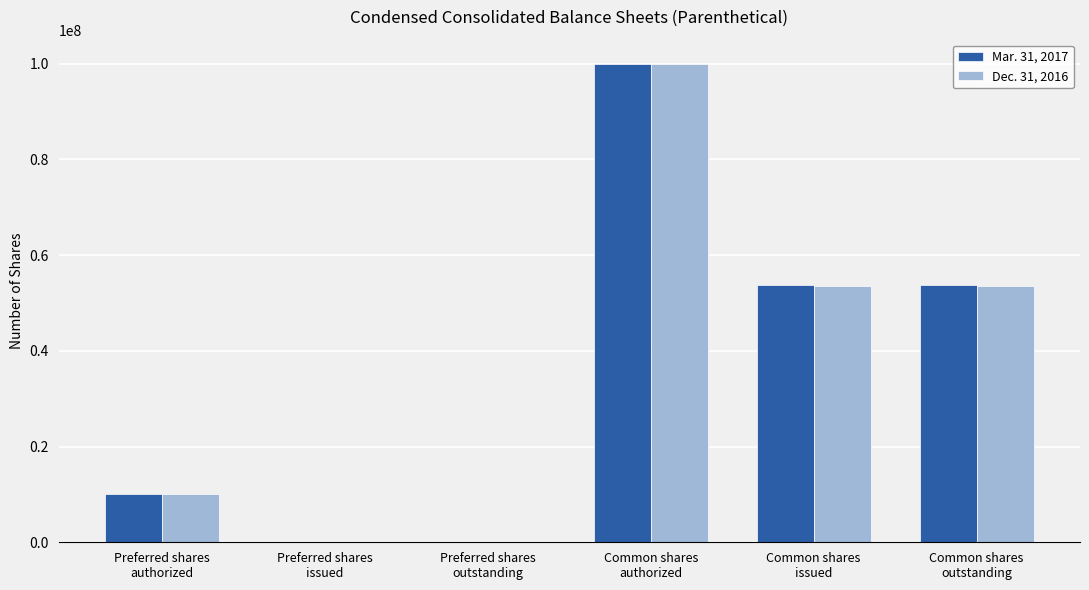

How many data points does each series have?

6